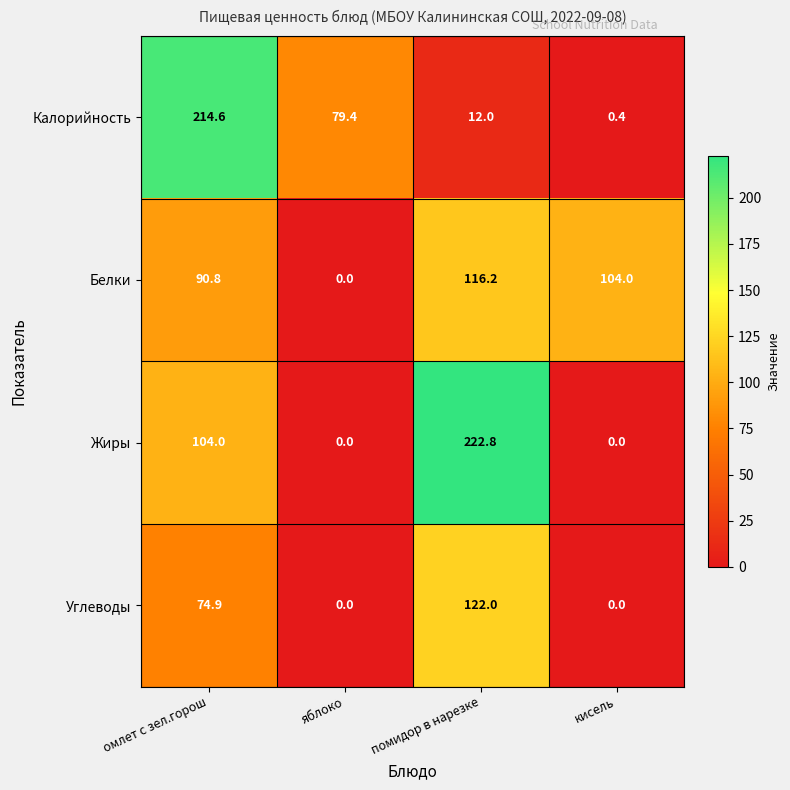

What is the difference between the maximum and minimum values in the Углеводы series?

122.0